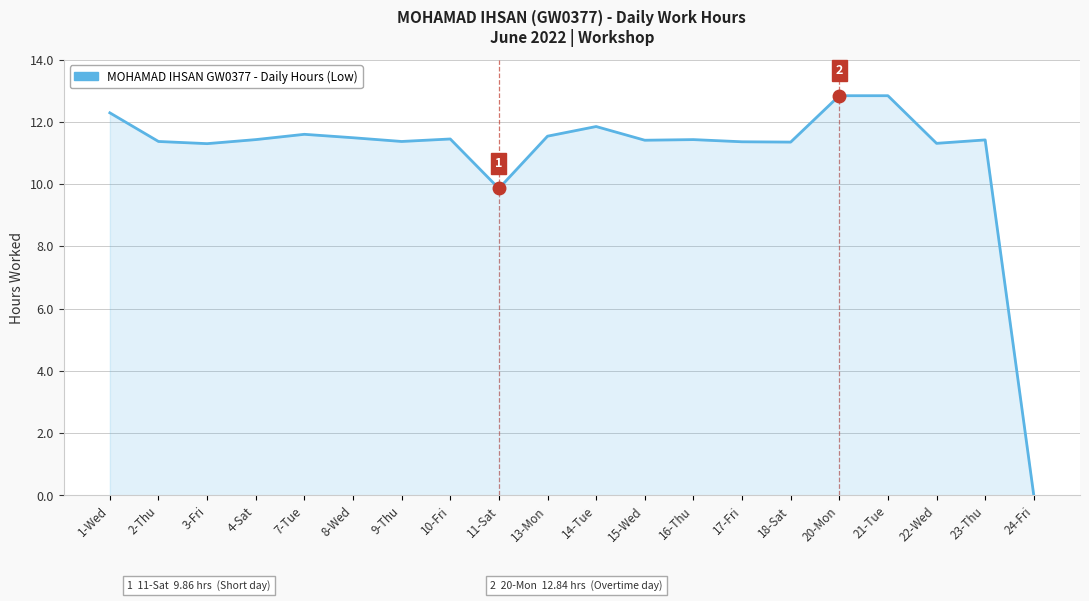

Where is the data nearest to the value 6?

11-Sat